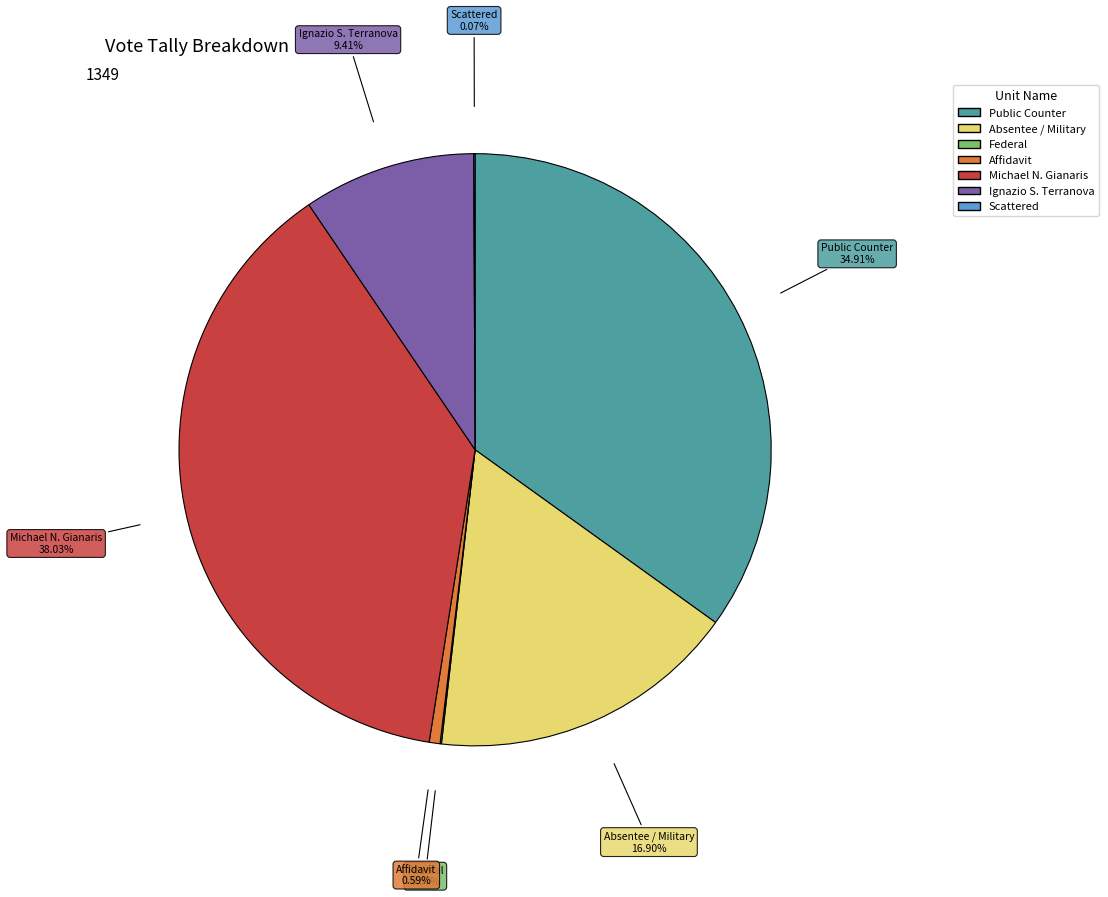

Is there a majority slice in this chart?

No